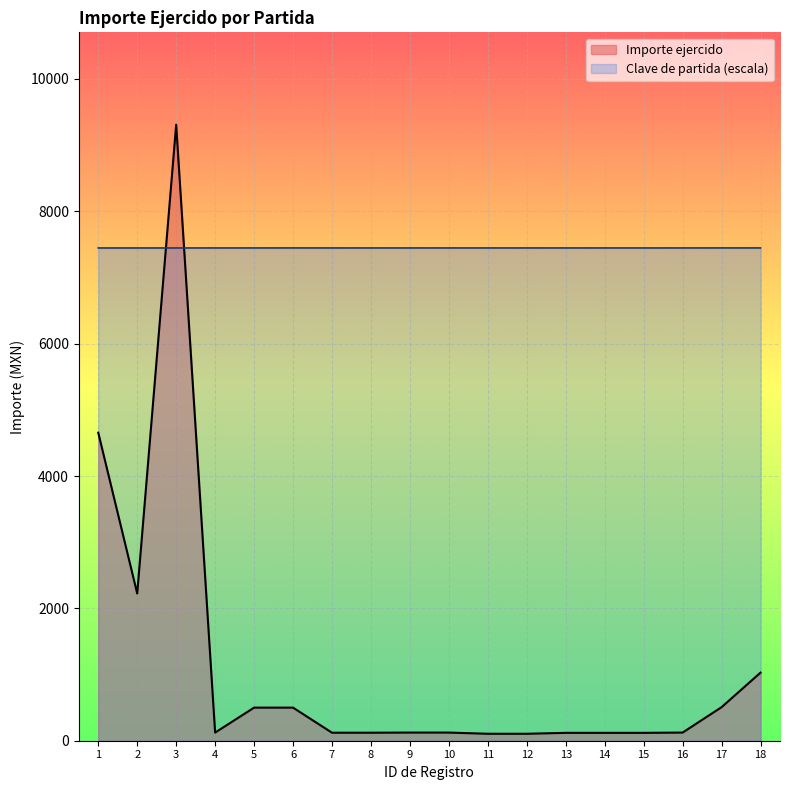

What is the difference between the maximum and minimum values in the Importe ejercido series?

9203.0